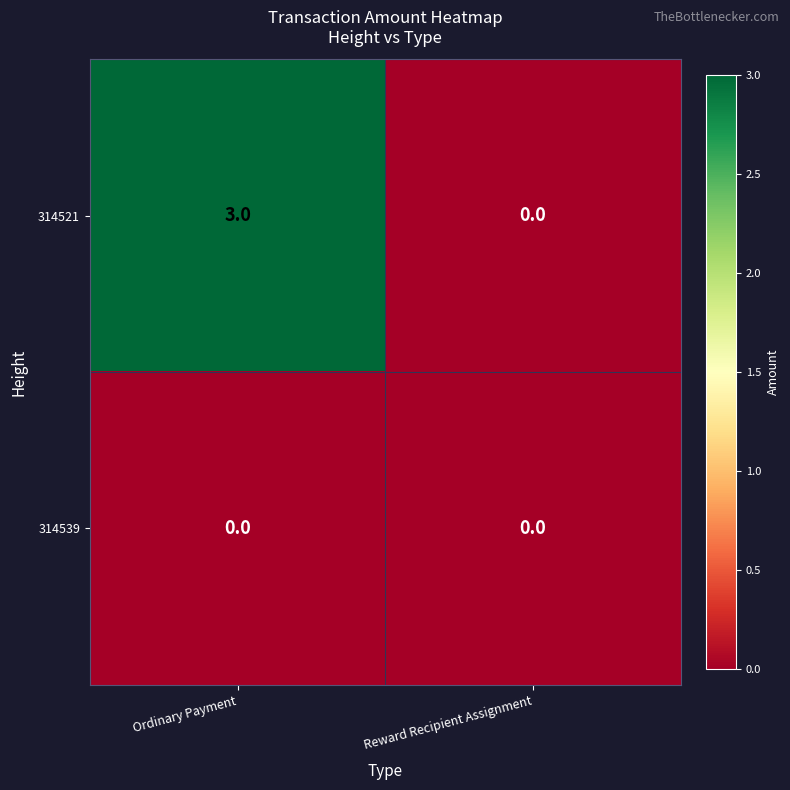

List the series in order of their overall mean, lowest first.

314539, 314521